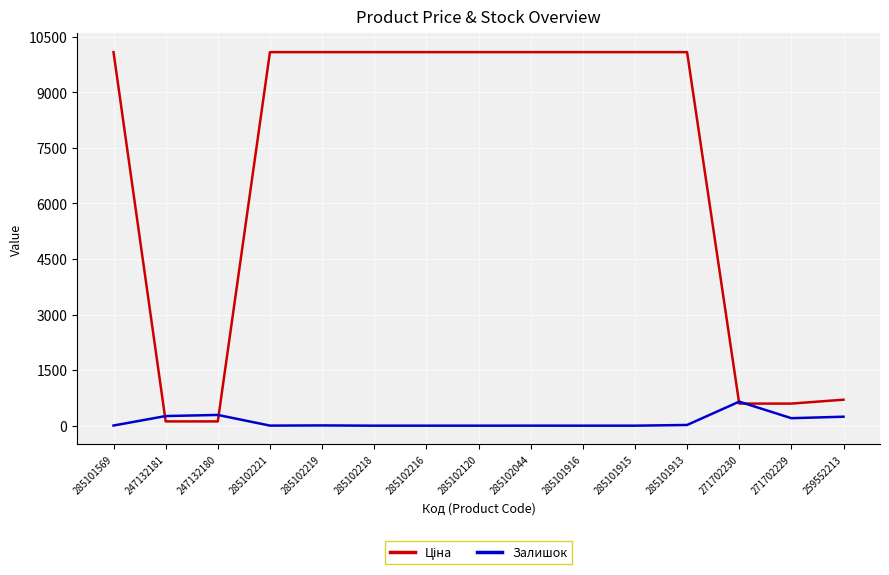

What is the maximum value for Залишок?

649.0